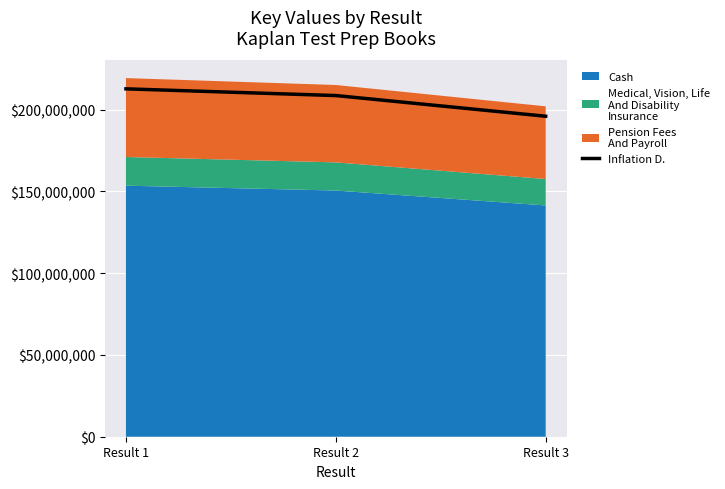

Reading left to right, what are all the values shown in this chart?

Result 1=212650596.4	Result 2=208550632.4	Result 3=195903602.7